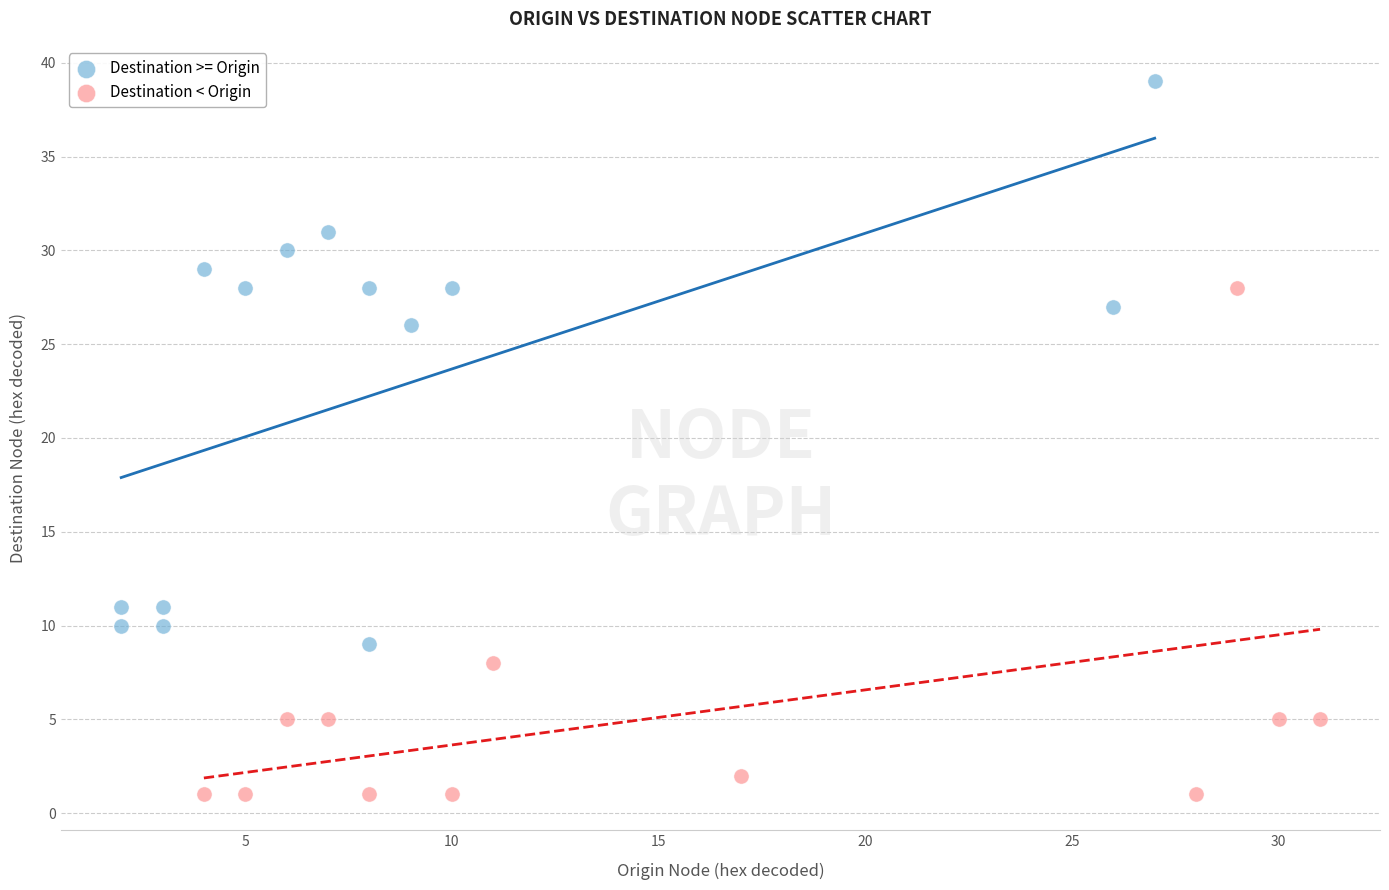

Which series reaches the maximum Y coordinate?

Destination >= Origin